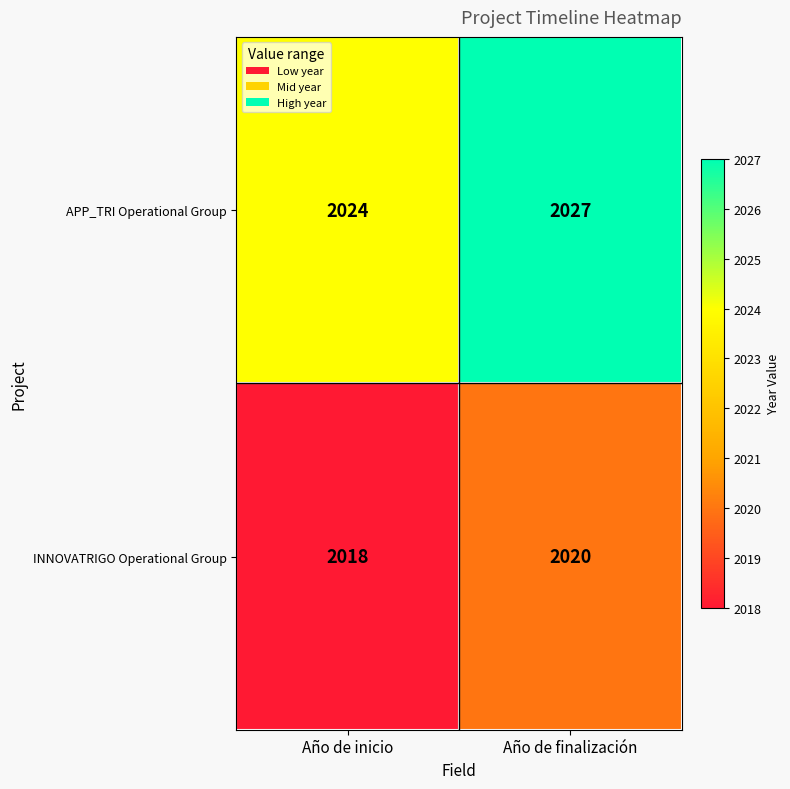

Reading right to left, extract all data points from this chart.

APP_TRI Operational Group: 2027	2024
INNOVATRIGO Operational Group: 2020	2018